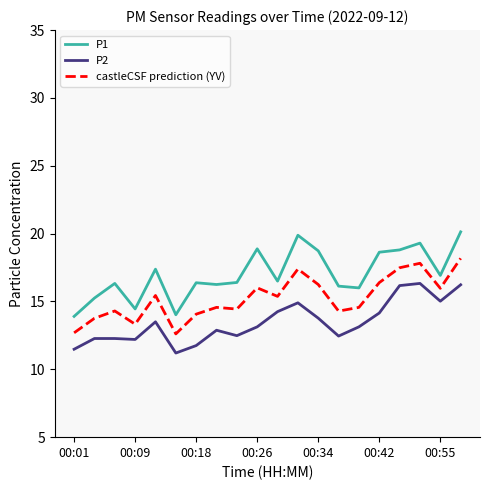

True or false: P1 and castleCSF prediction (YV) intersect in this chart.

False